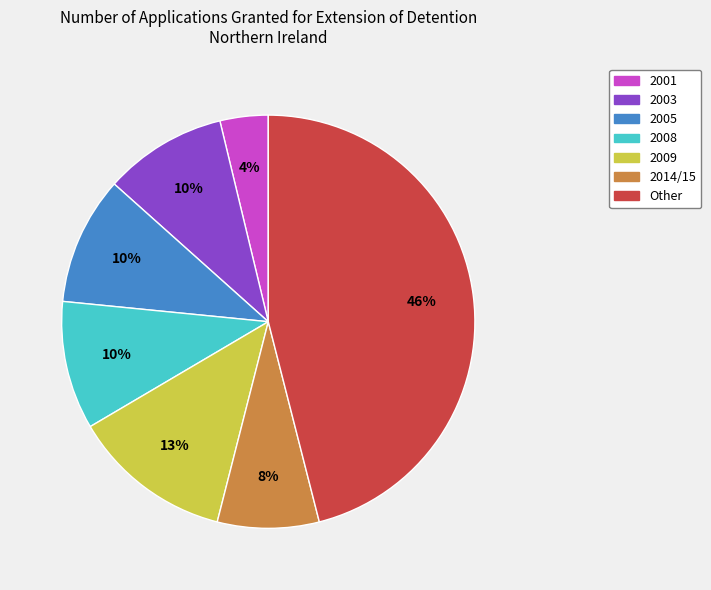

Is 2003 the majority of the pie?

No